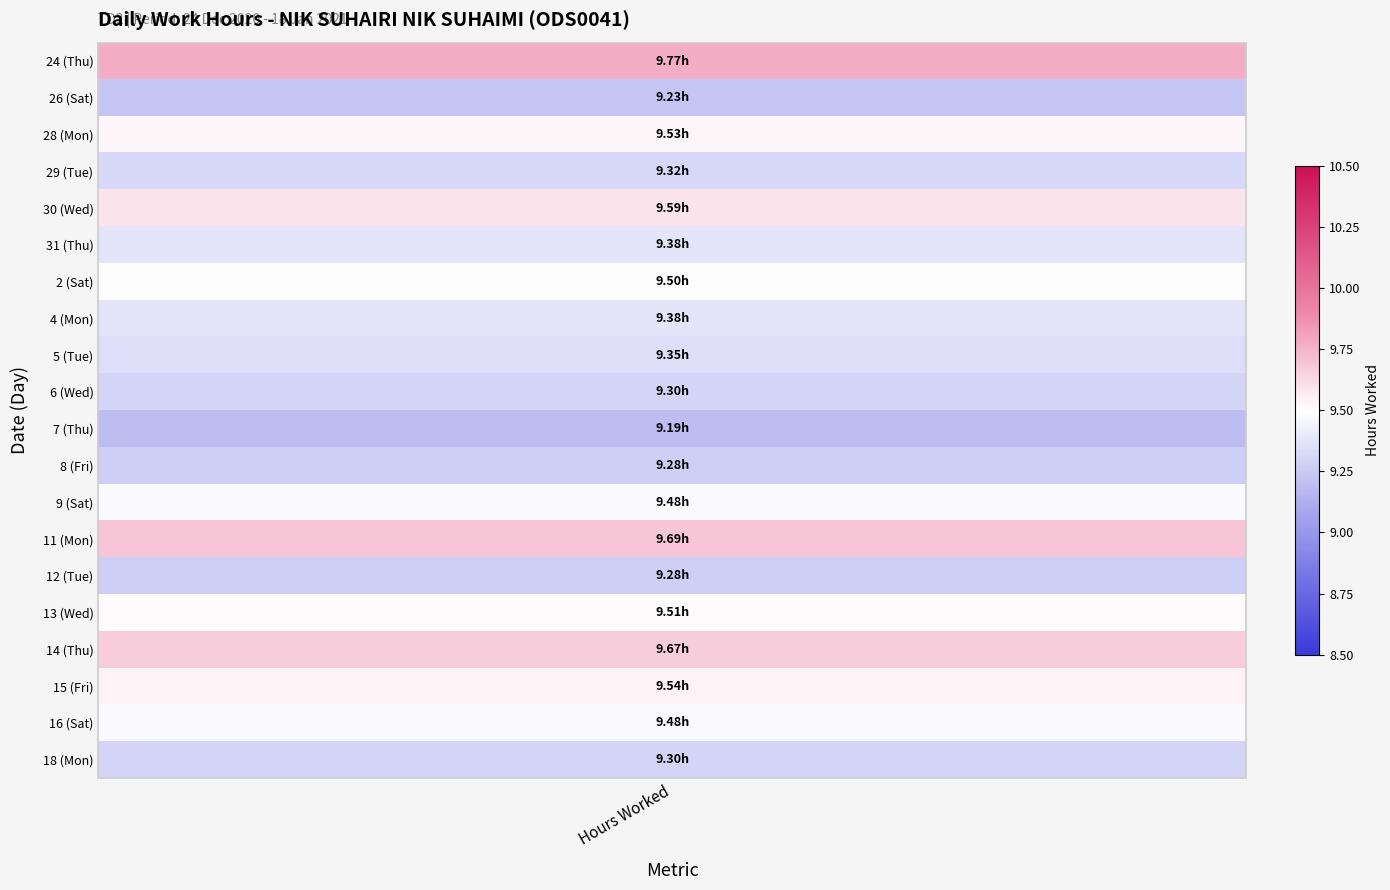

The value of 6 (Wed) at 0 is 2.5. True or false?

False